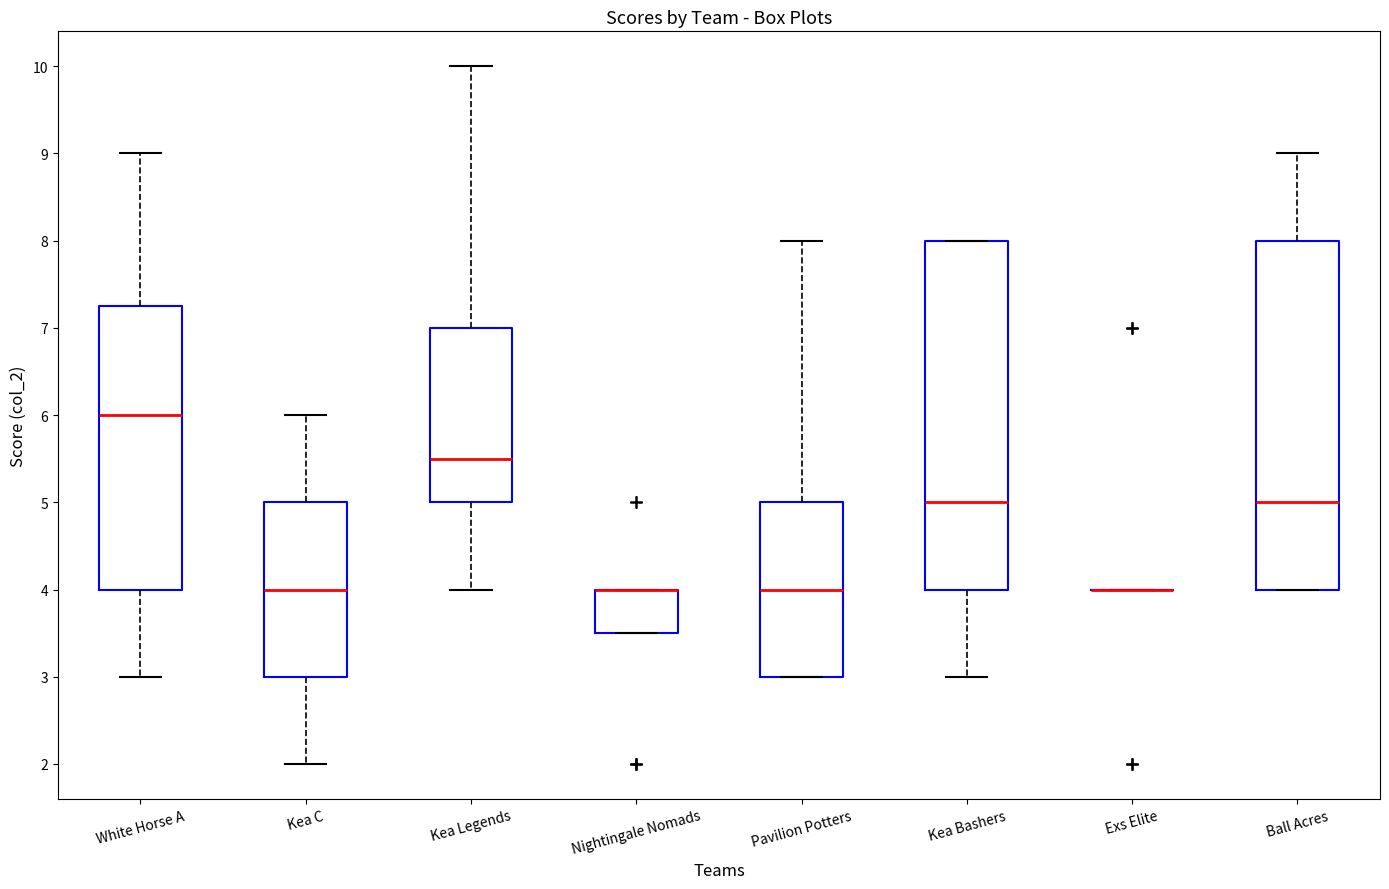

Reading left to right, transcribe this box plot: for each box, give where its median line is, the range the box spans, and where its two whiskers end, as read against the y-axis. The values are not printed on the chart, so give them approximately, as read against the axis.

White Horse A: median 6.0, box 4.0 to 7.3, whiskers 3.0 to 9.0
Kea C: median 4.0, box 3.0 to 5.0, whiskers 2.0 to 6.0
Kea Legends: median 5.5, box 5.0 to 7.0, whiskers 4.0 to 10.0
Nightingale Nomads: median 4.0 (drawn on the box's upper edge), box 3.5 to 4.0, whiskers 3.5 to 4.0
Pavilion Potters: median 4.0, box 3.0 to 5.0, whiskers 3.0 to 8.0
Kea Bashers: median 5.0, box 4.0 to 8.0, whiskers 3.0 to 8.0
Exs Elite: box collapsed to a line at 4.0, whiskers 4.0 to 4.0
Ball Acres: median 5.0, box 4.0 to 8.0, whiskers 4.0 to 9.0